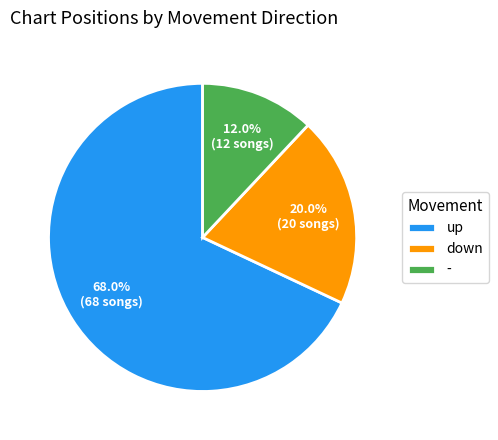

Rank the categories by value from lowest to highest.

-, down, up